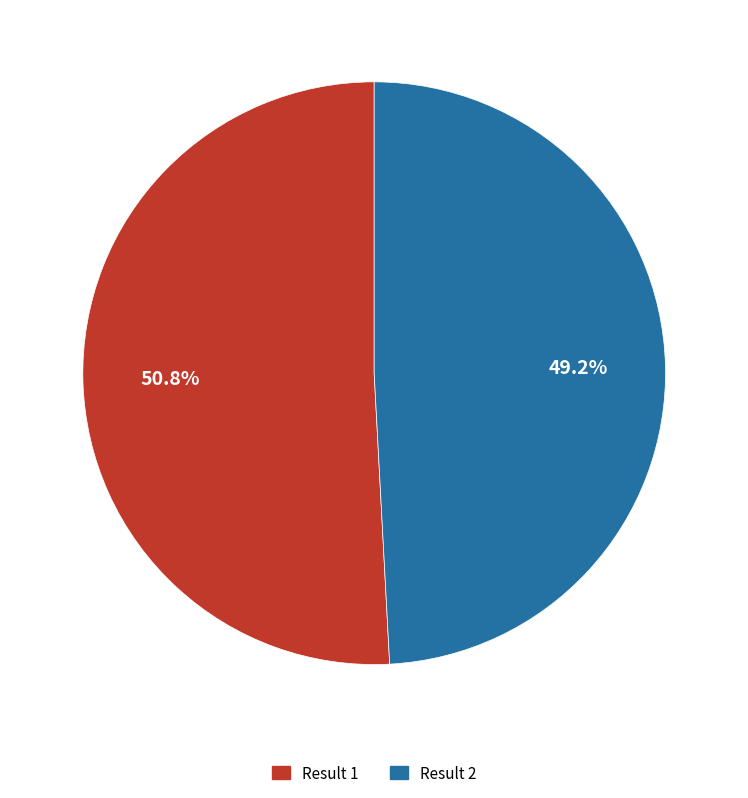

How many segments does this pie chart have?

2